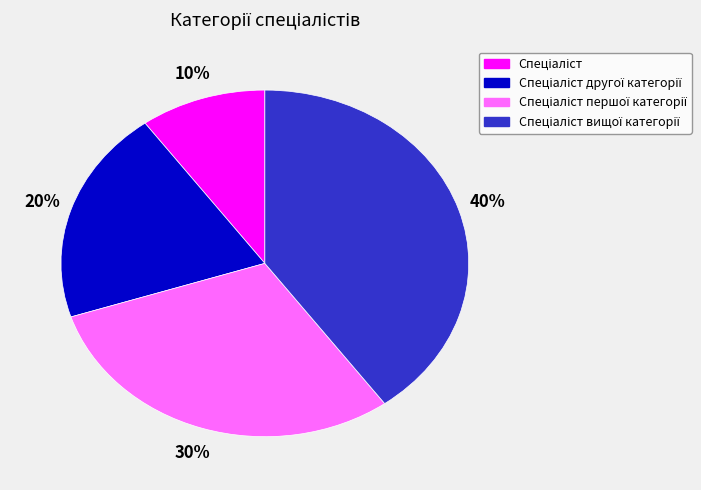

To the nearest percent, what is the average slice percentage?

25%